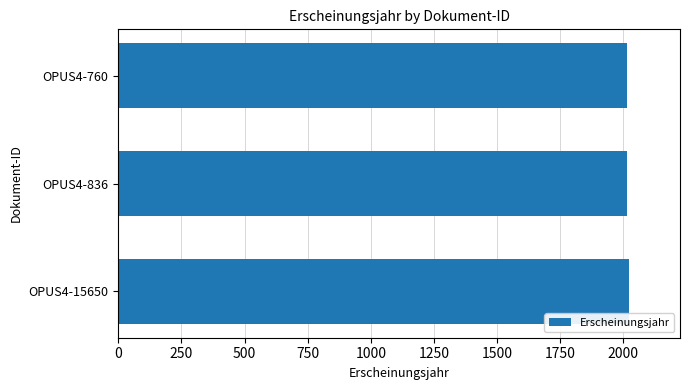

How many categories are shown in the chart?

3